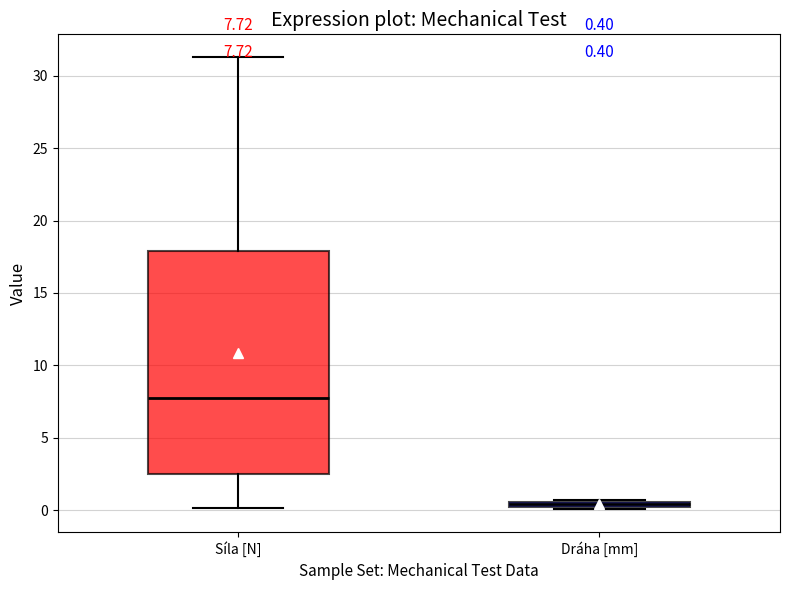

Which box has the lowest median line?

Dráha [mm]